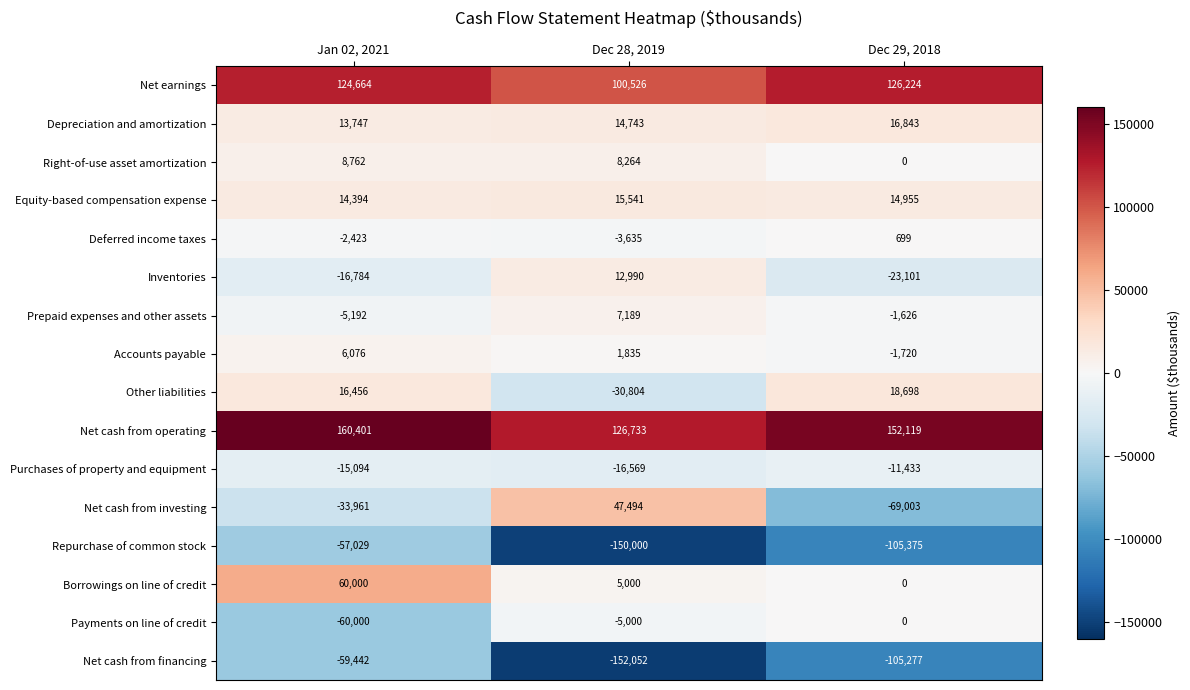

Count the number of categories in the chart.

3